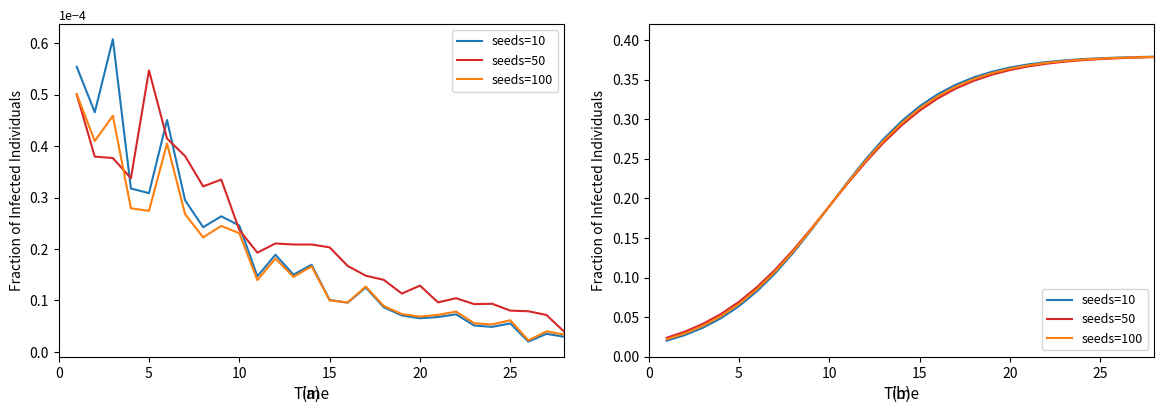

Rank the series by their maximum value, from lowest to highest.

seeds=50, seeds=100, seeds=10